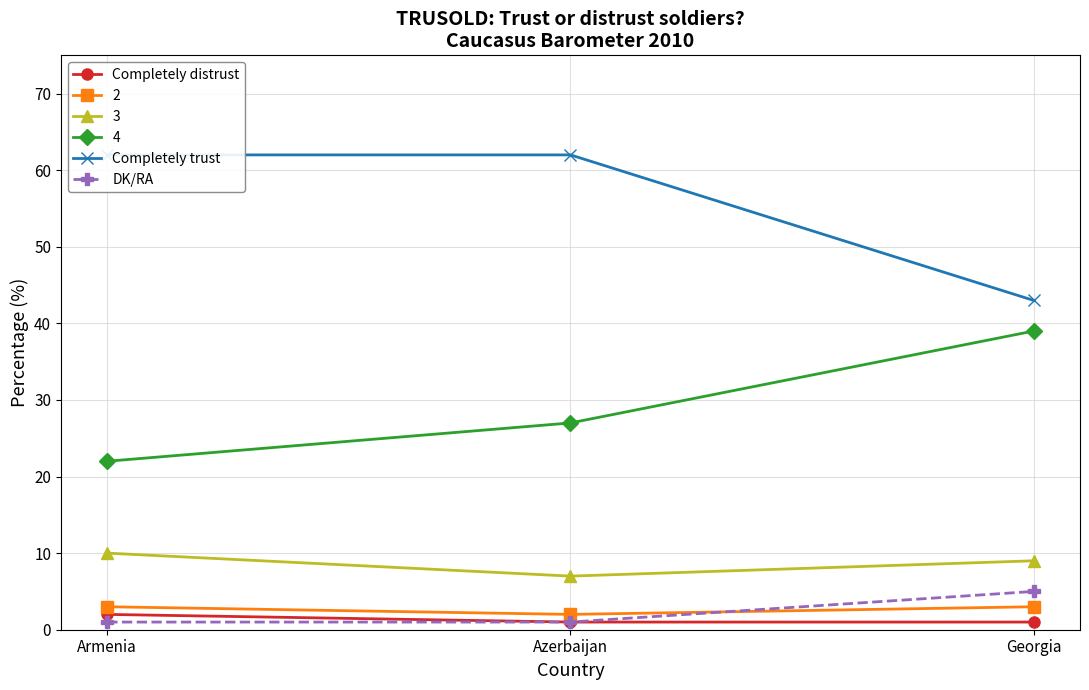

Which has a higher value, Georgia or Azerbaijan?

Georgia